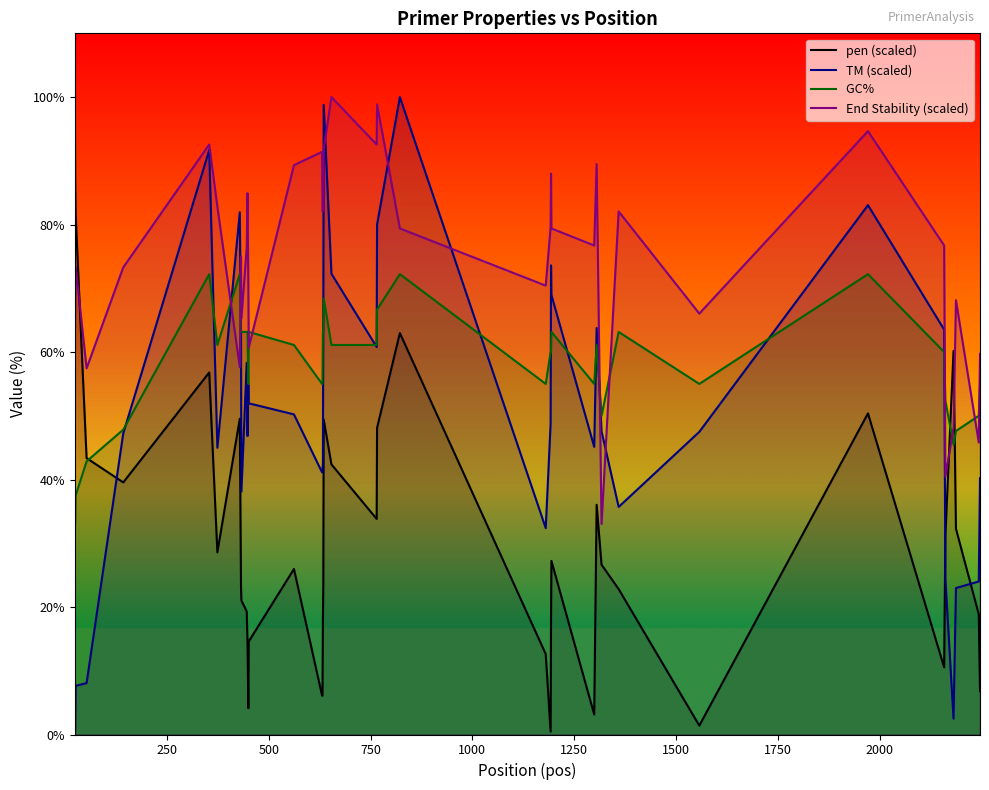

What is the maximum value shown in the chart?

100.0